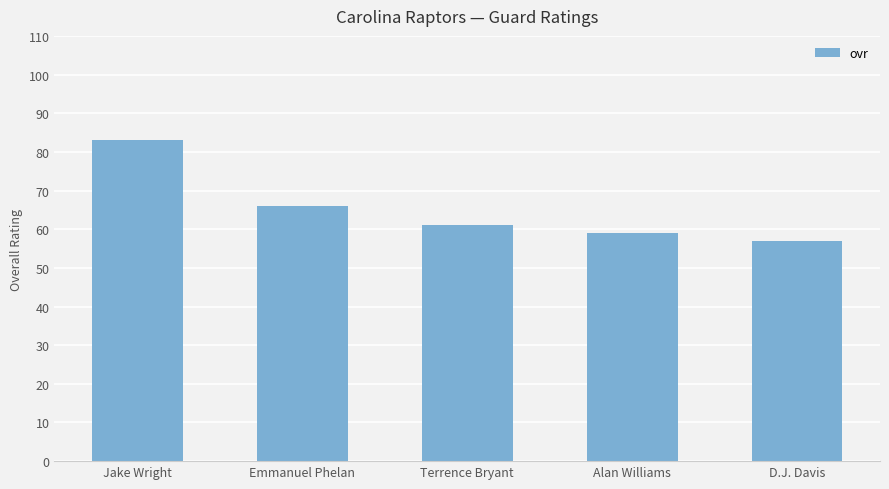

Reading left to right, list all the values displayed in this chart.

83	66	61	59	57